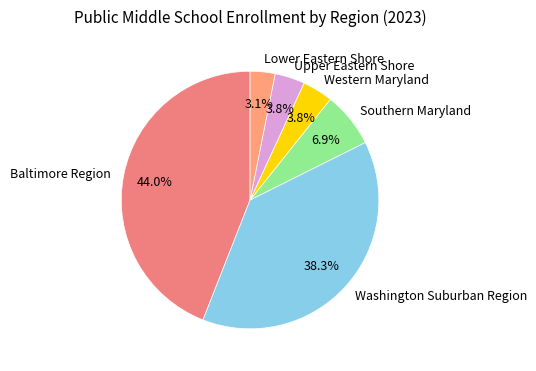

What percentage is the Washington Suburban Region slice, to the nearest percent?

38%